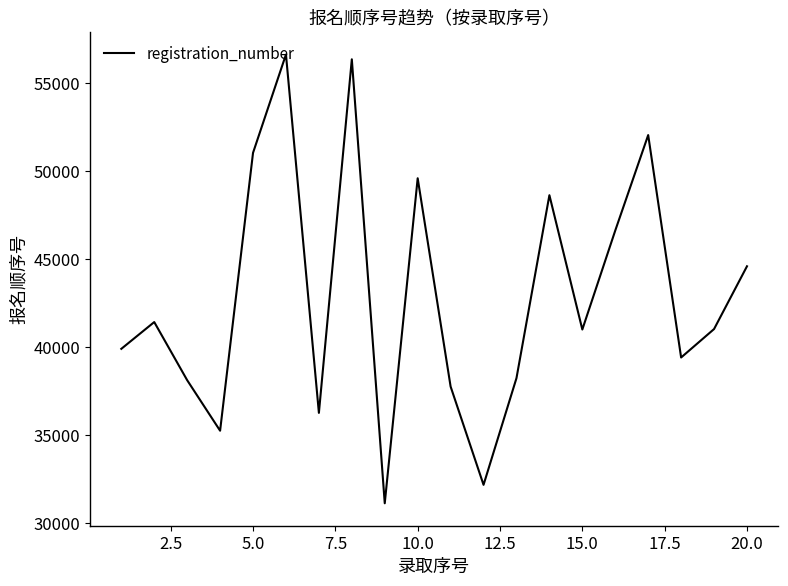

What is the average value?

42876